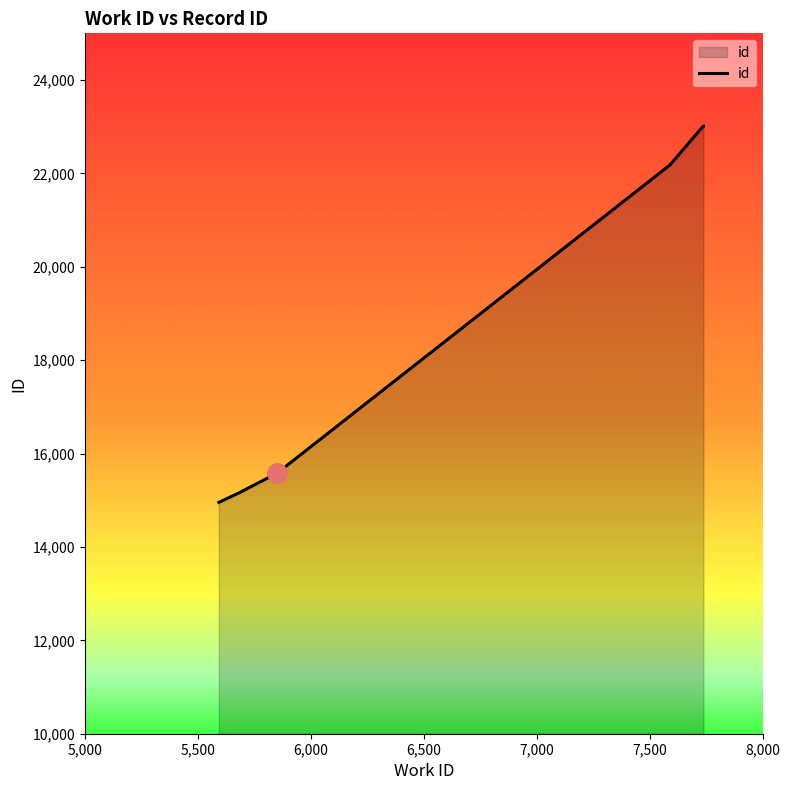

What is the maximum value shown in the chart?

23012